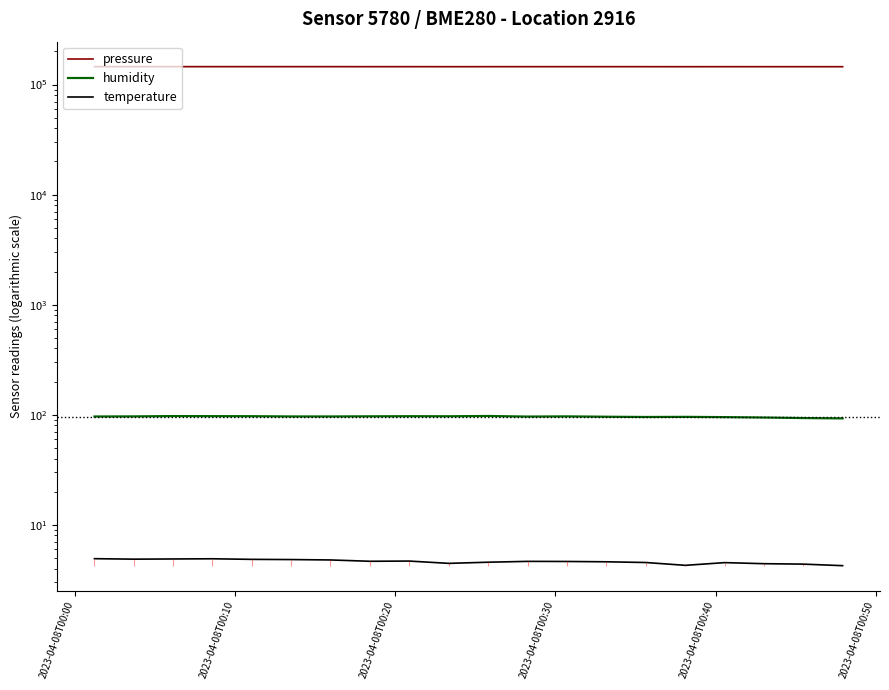

Is the value of pressure at 6 greater than the value of humidity at 11?

Yes